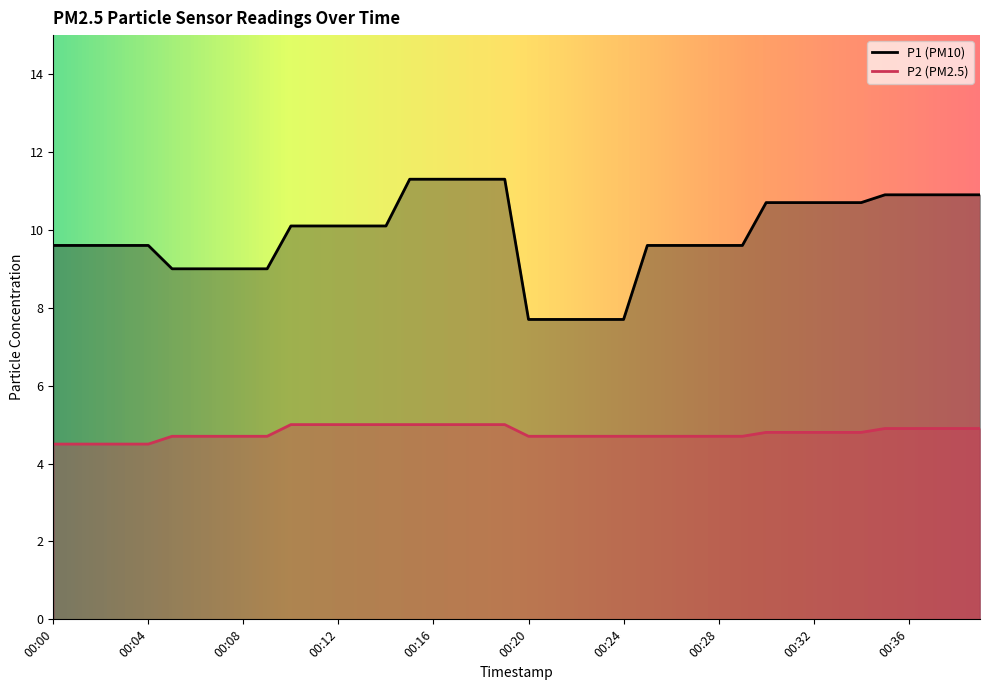

Is it true that P1 equals 11.3 at 00:18?

True